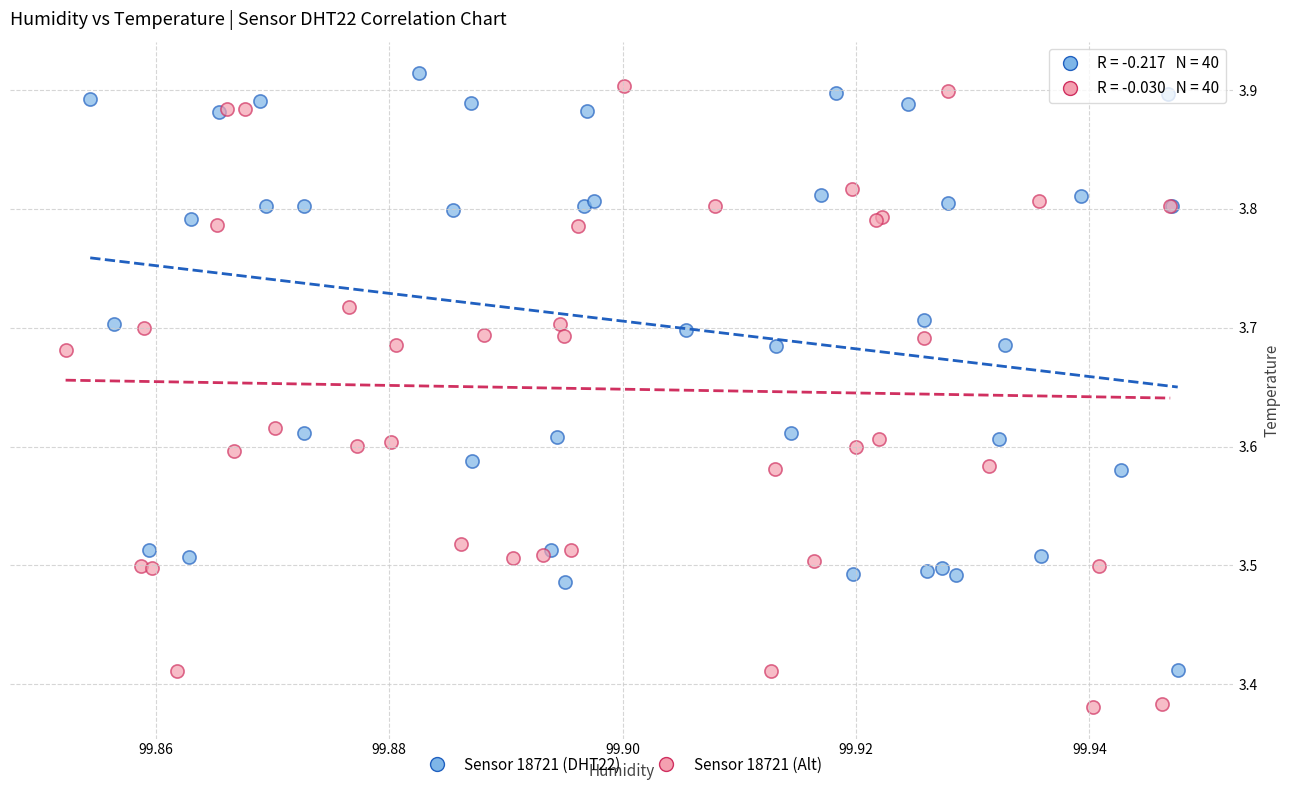

Which series has the widest spread of Y values?

Sensor 18721 (Alt)